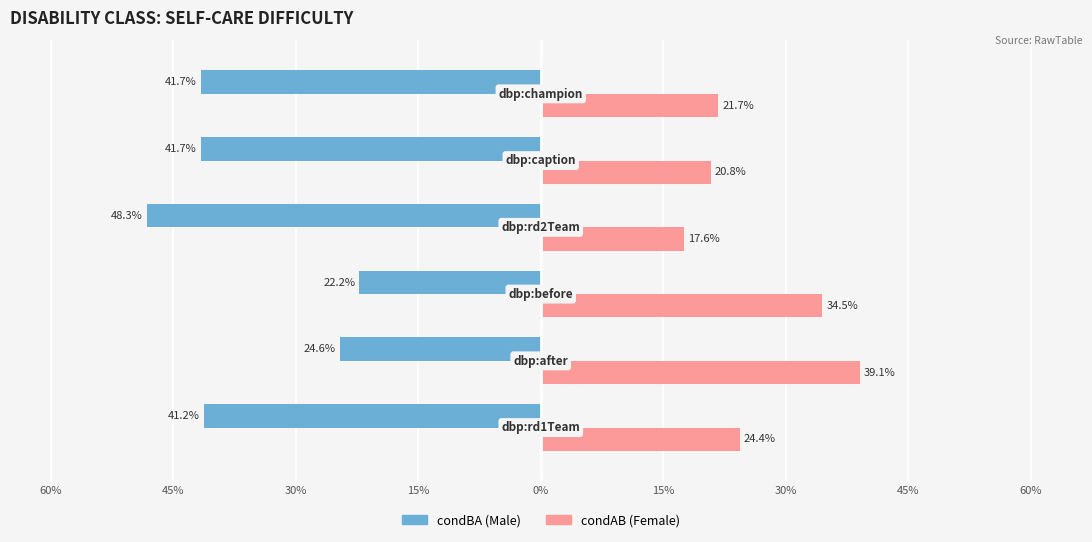

The value of condAB at 15% is 0.3. True or false?

False